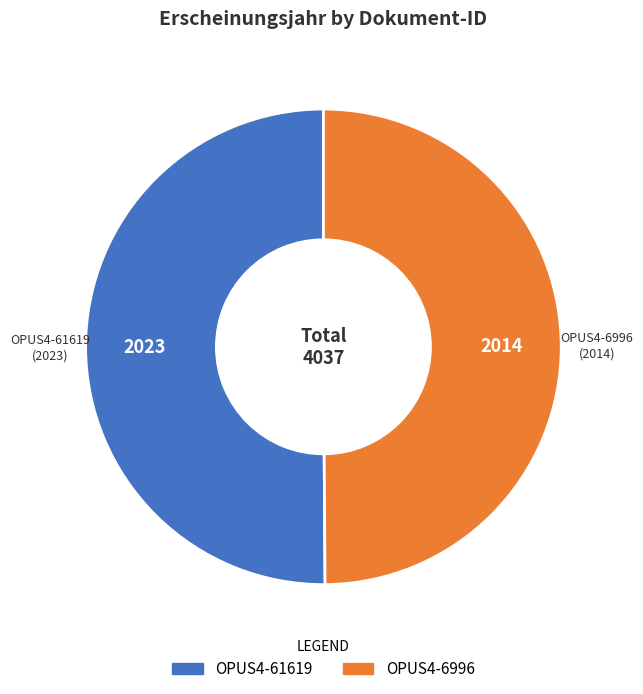

The OPUS4-6996 slice represents 44% of the pie. True or false?

False